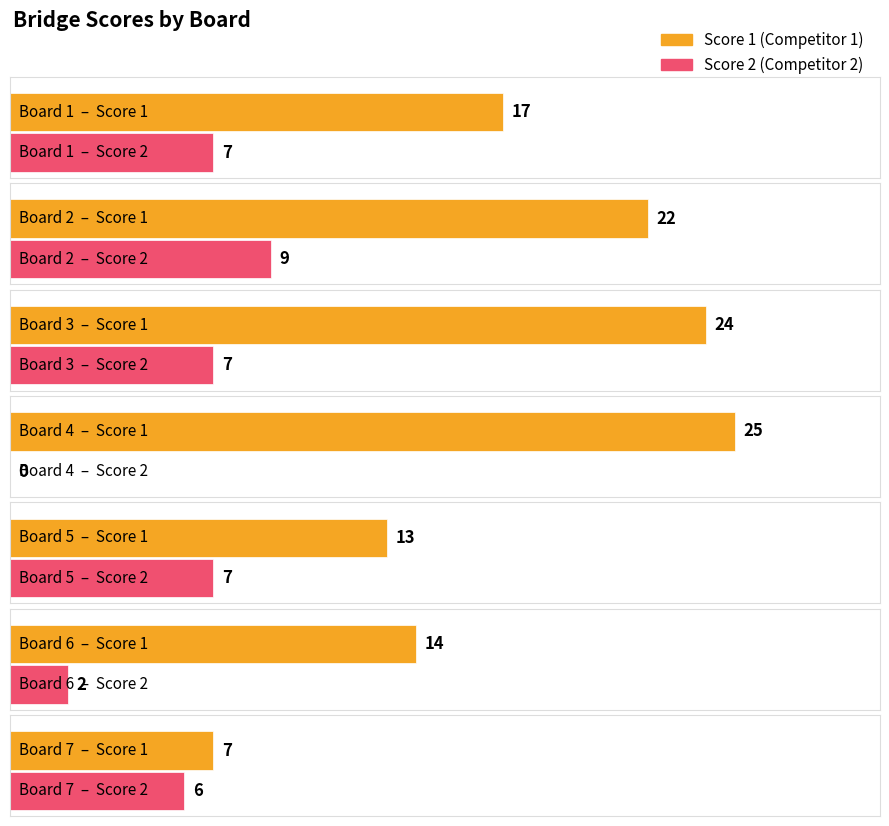

What is the total value across all series at Board 4?

25